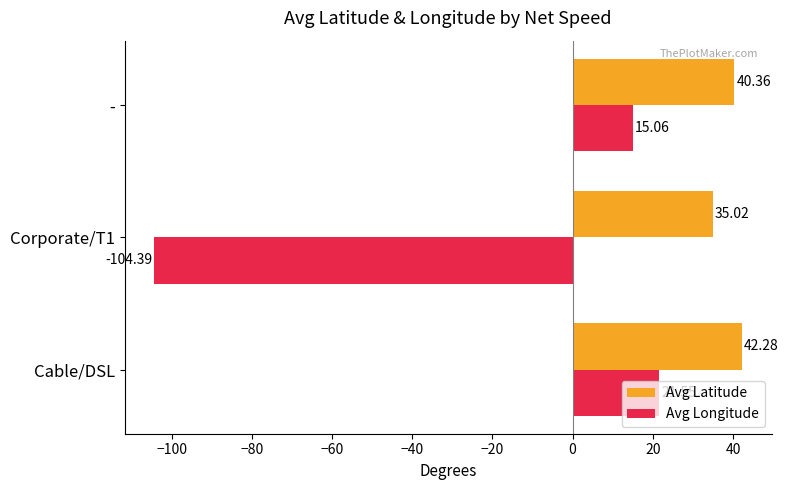

What is the lowest value of the Avg Latitude series?

35.0